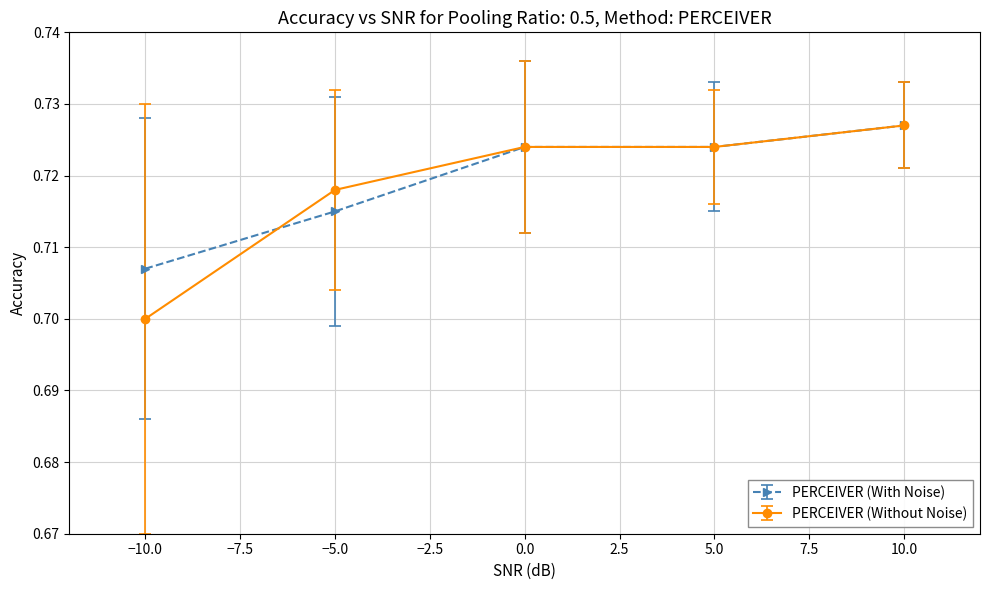

At which label is PERCEIVER (With Noise) closest to 0?

−10.0